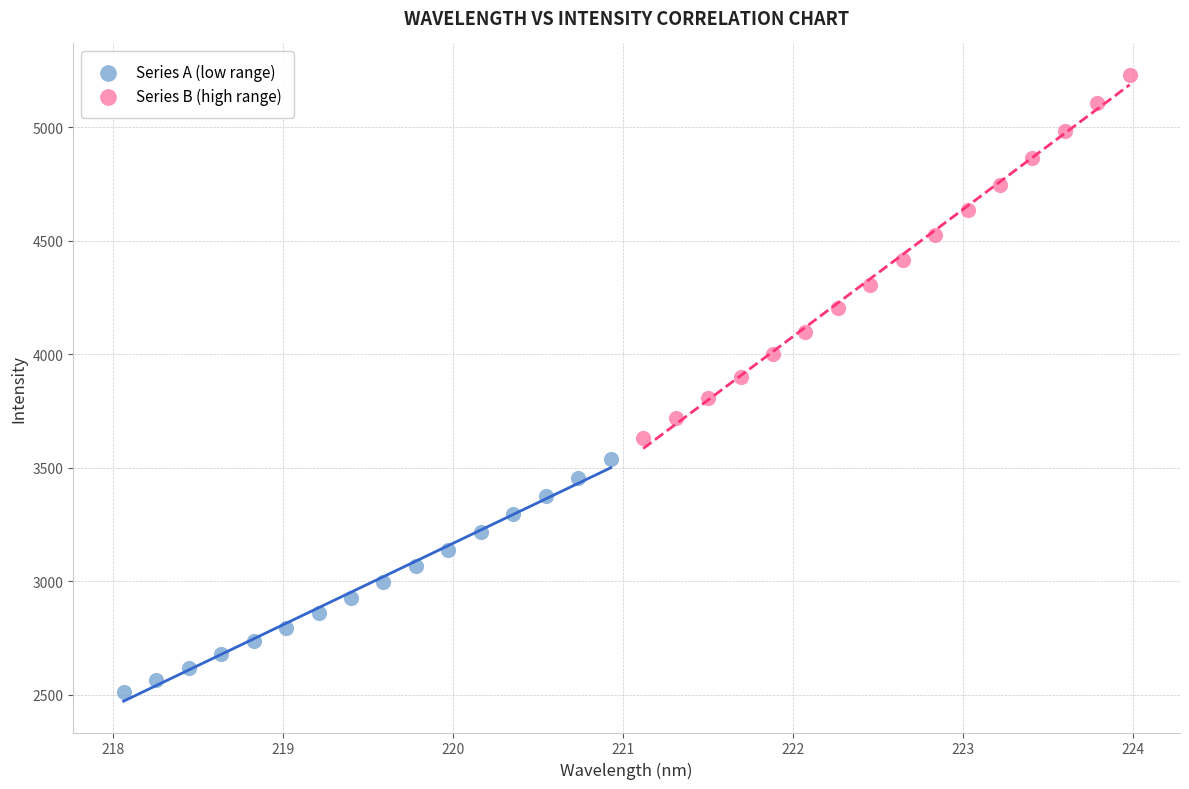

Which series reaches the maximum Y coordinate?

Series B (high range)